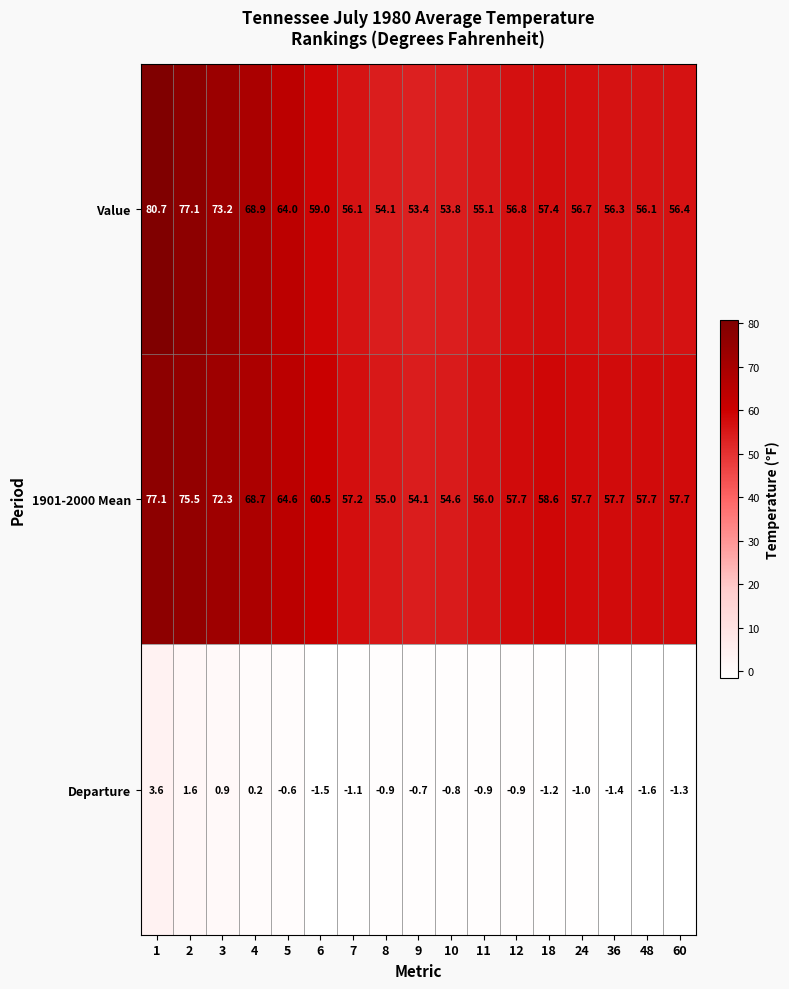

What is the average value of the Departure series?

-0.4